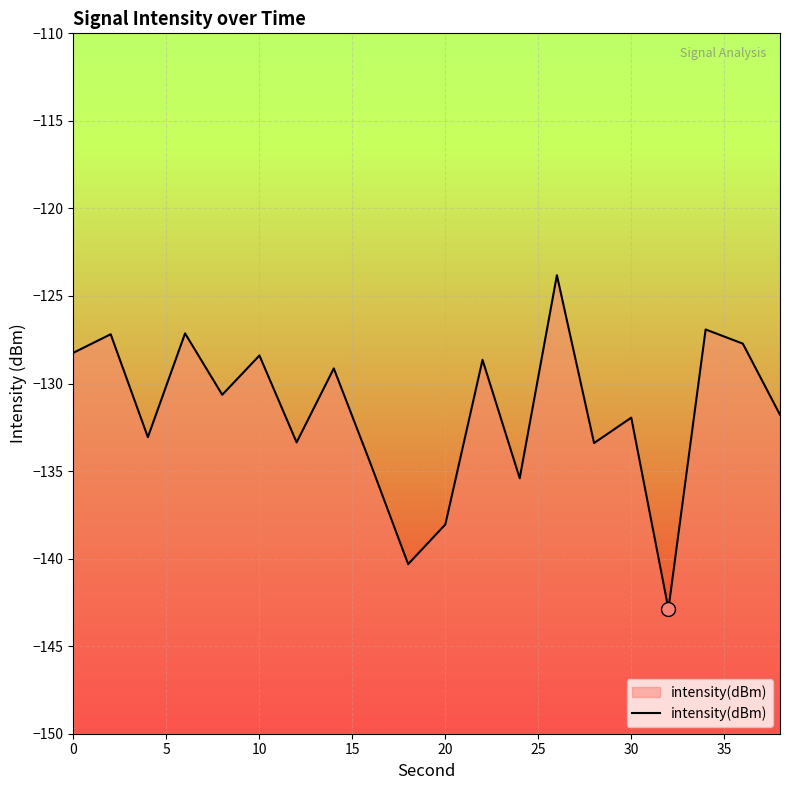

The chart shows a value of -138.0 at 20. True or false?

True